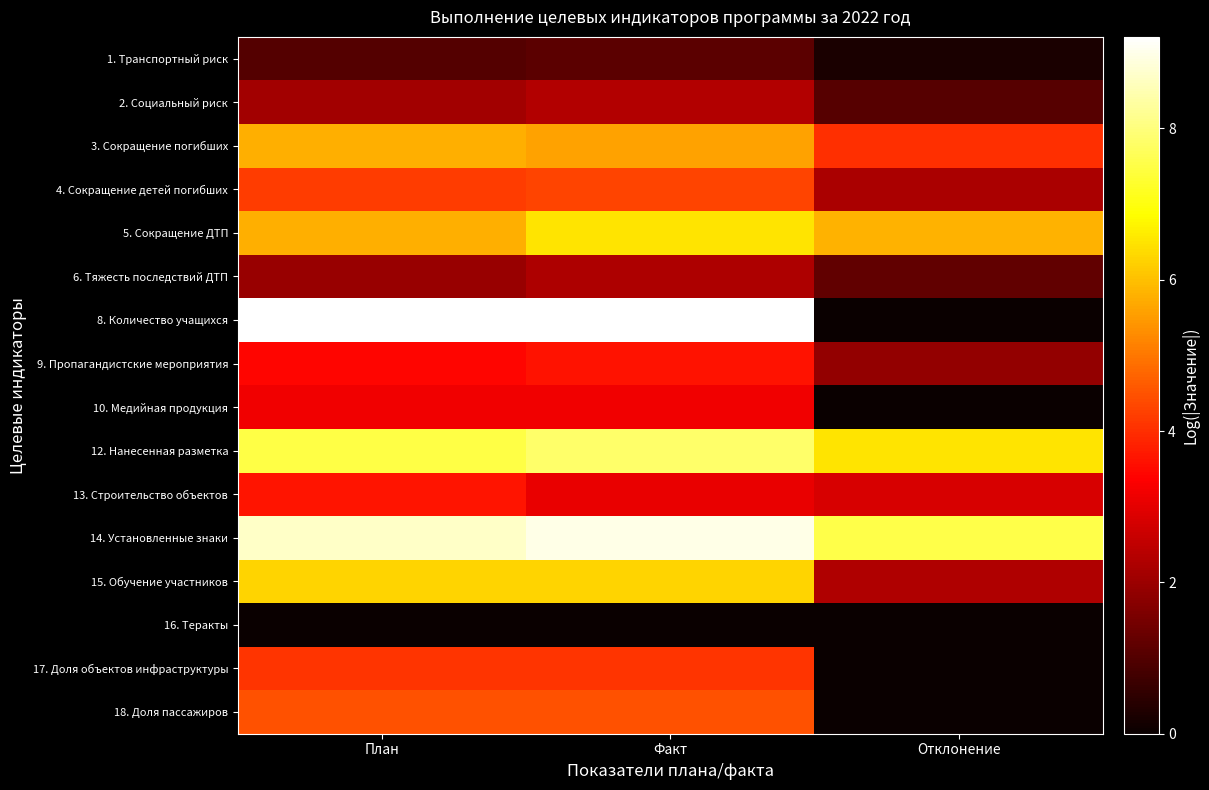

Count the number of categories in the chart.

3